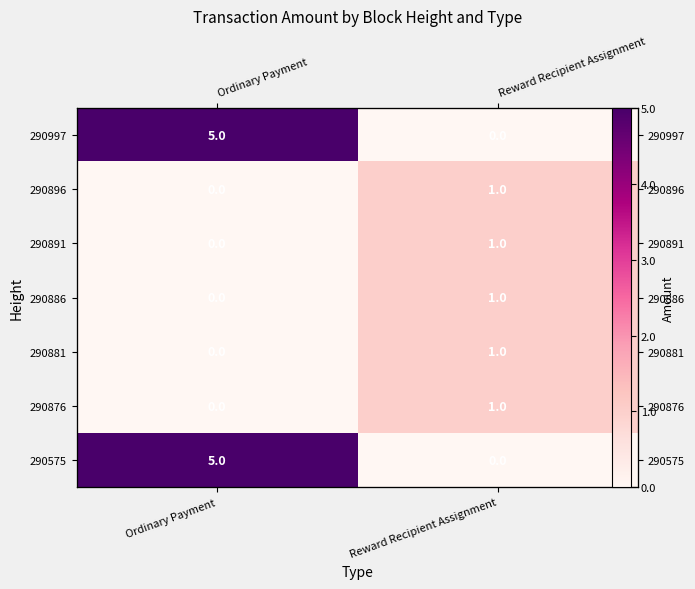

Which category has the lowest value in the 290997 series?

Reward Recipient Assignment